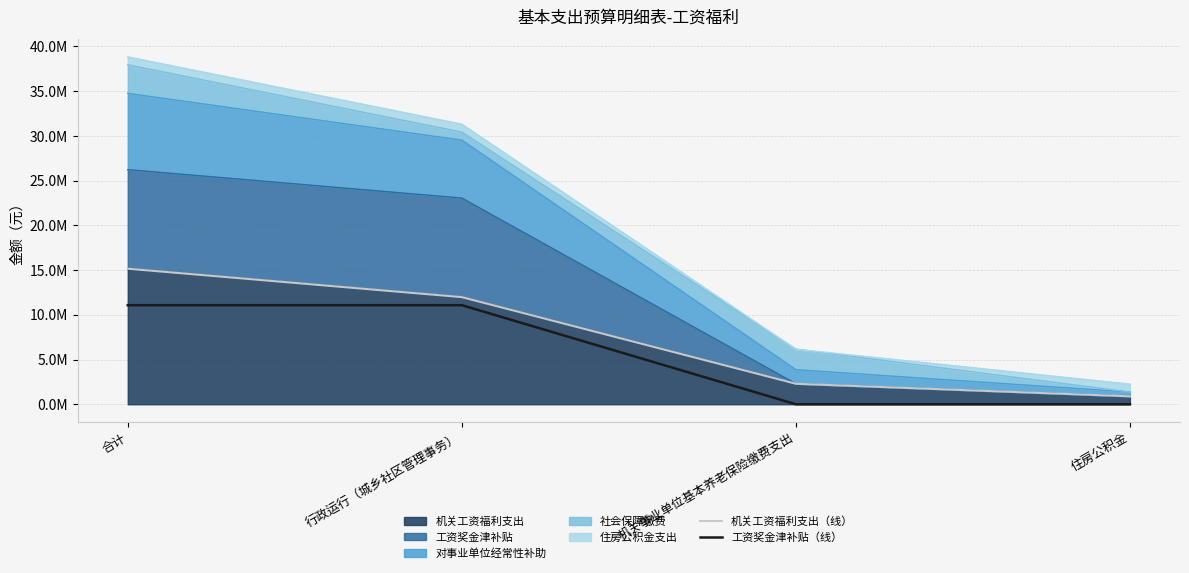

Is the value of 机关工资福利支出（线） at 住房公积金 greater than the value of 工资奖金津补贴（线） at 机关事业单位基本养老保险缴费支出?

Yes